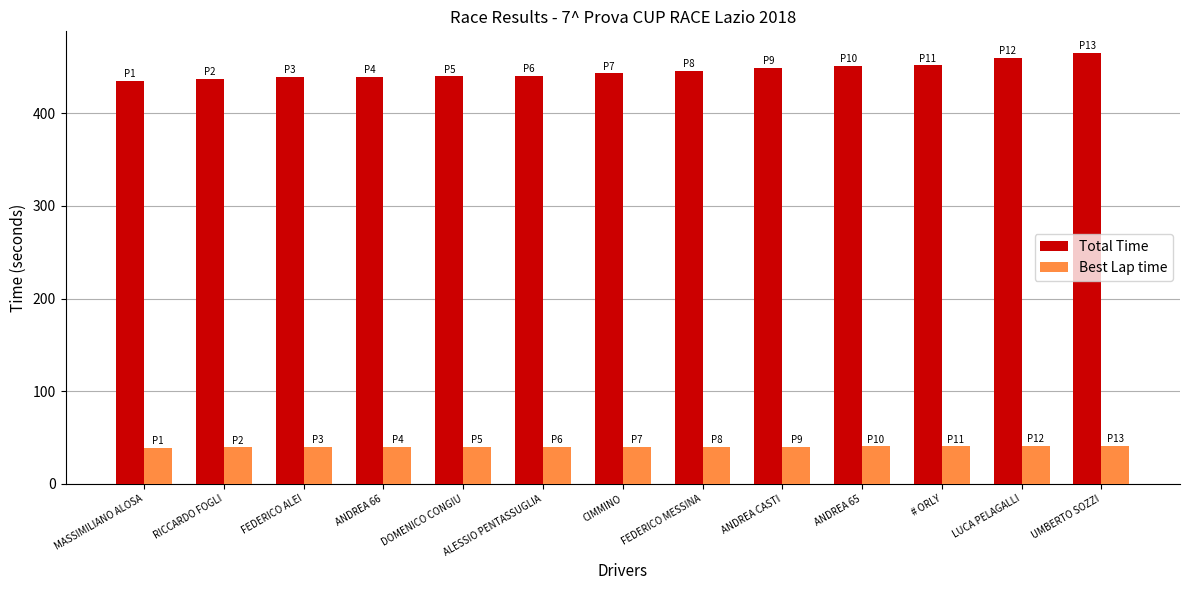

True or false: Best Lap time has a value of 12.3 at DOMENICO CONGIU.

False